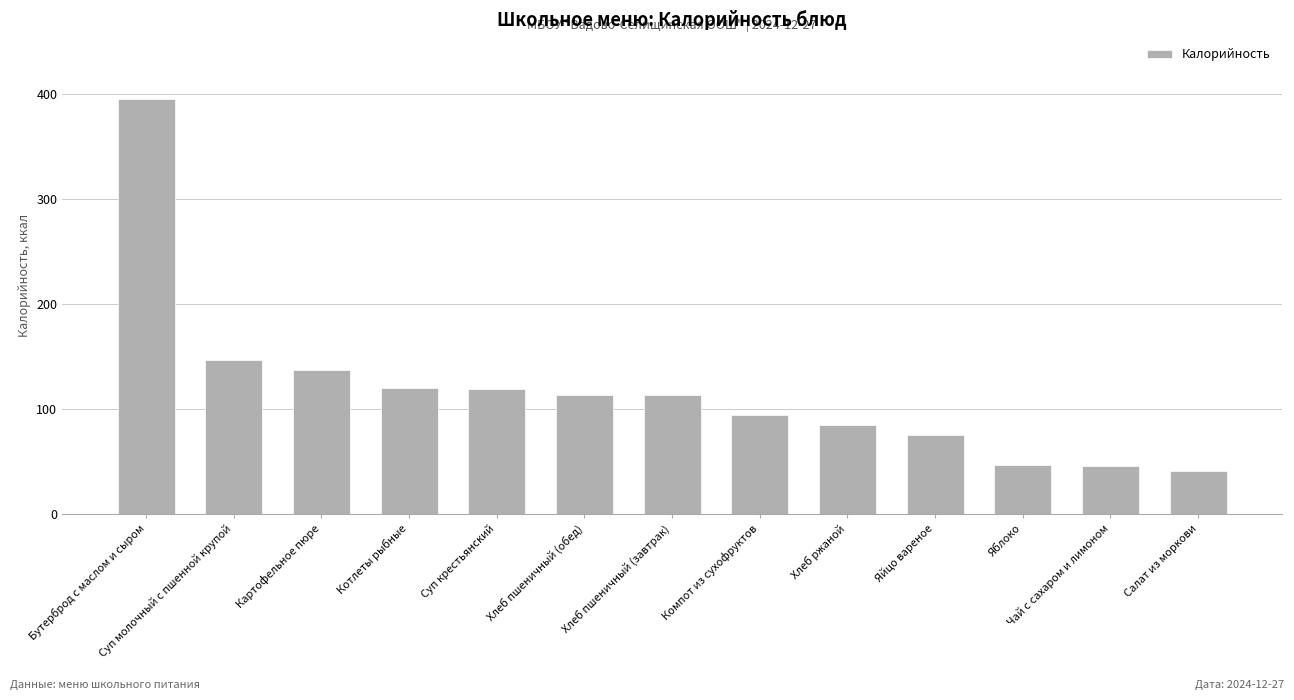

Is it true that the value at Картофельное пюре is 85?

False